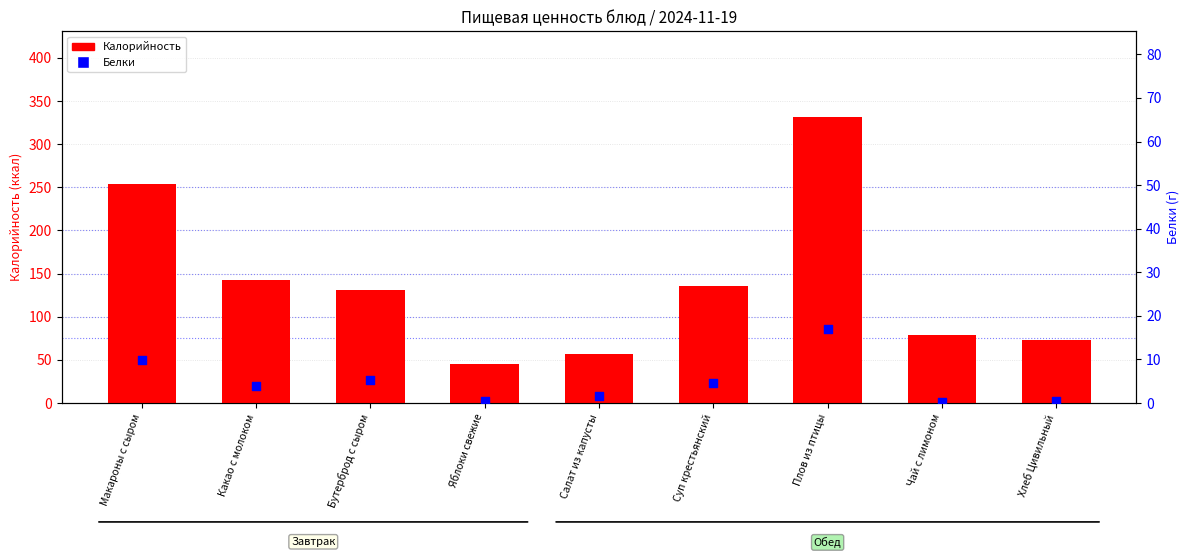

Which series reaches the maximum Y coordinate?

Калорийность